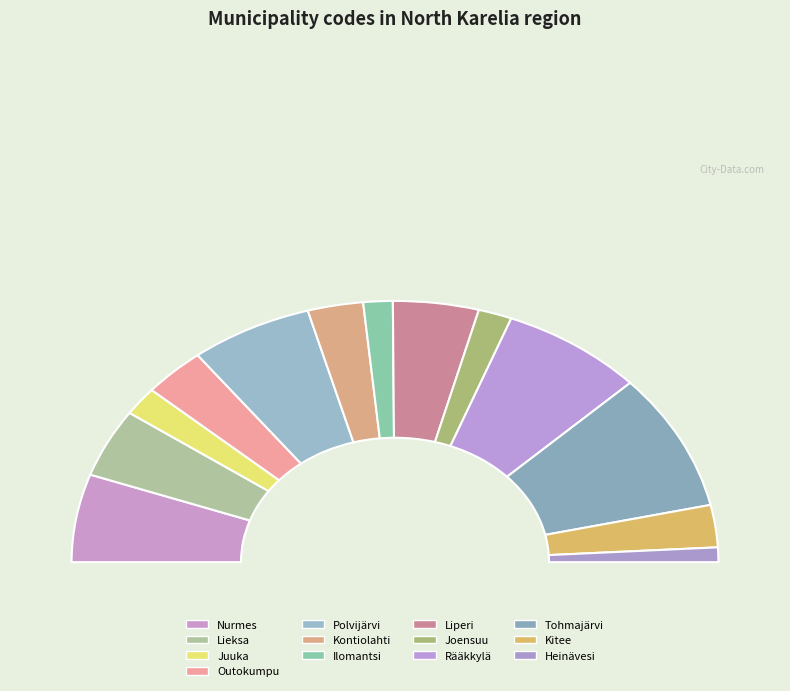

True or false: Ilomantsi accounts for 3% of the total.

True